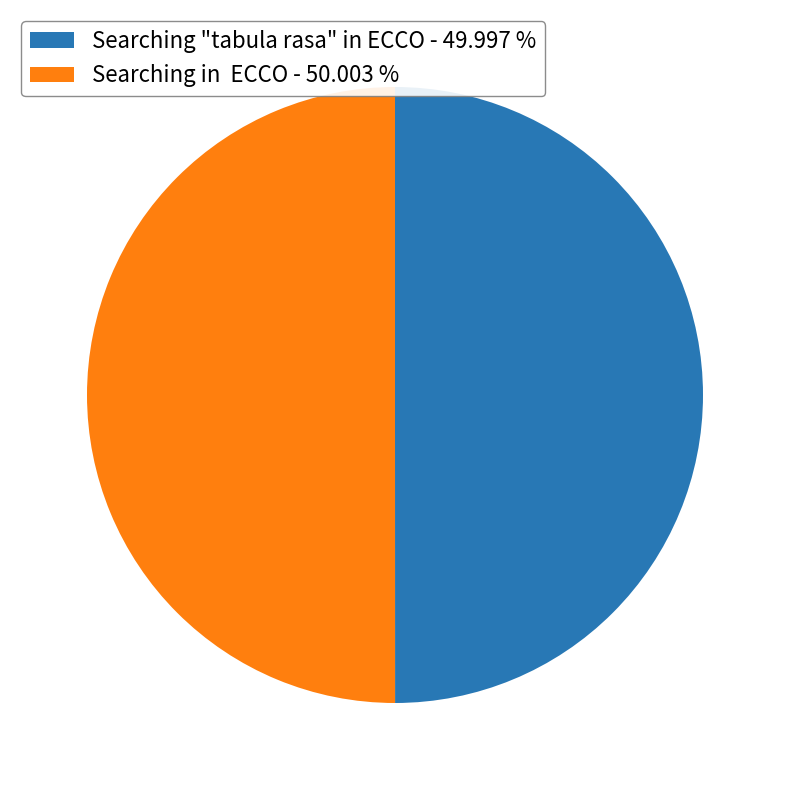

How many segments does this pie chart have?

2